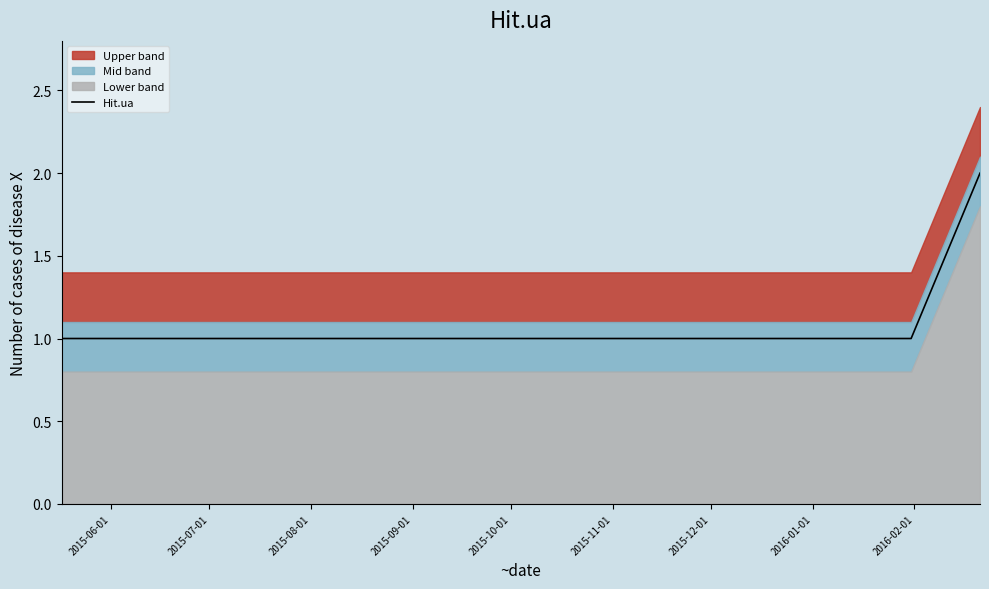

Rank the categories by value from highest to lowest.

2016-02-01, 2015-06-01, 2015-07-01, 2015-08-01, 2015-09-01, 2015-10-01, 2015-11-01, 2015-12-01, 2016-01-01